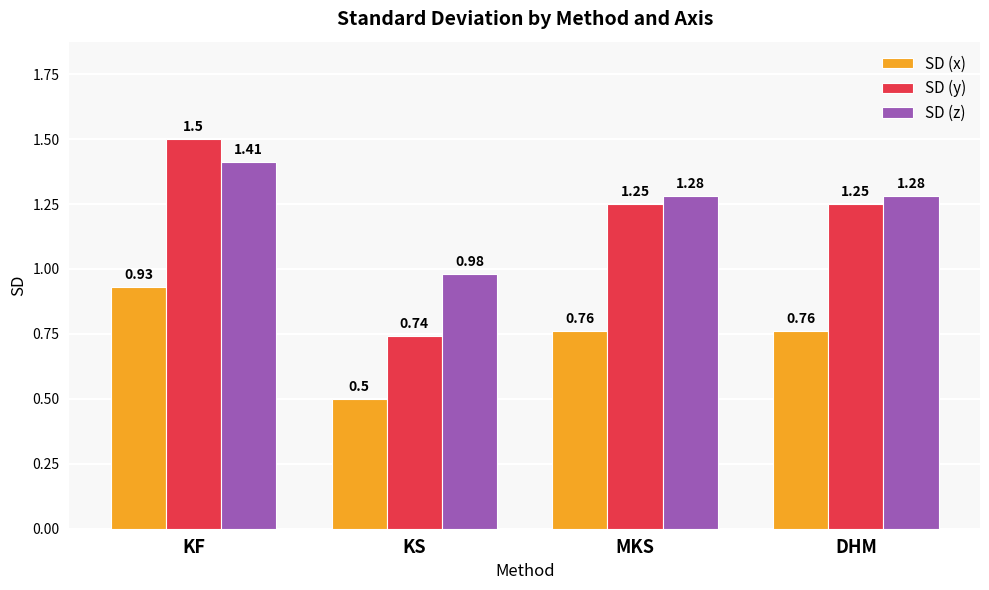

Where is SD (x) nearest to the value 0?

KS